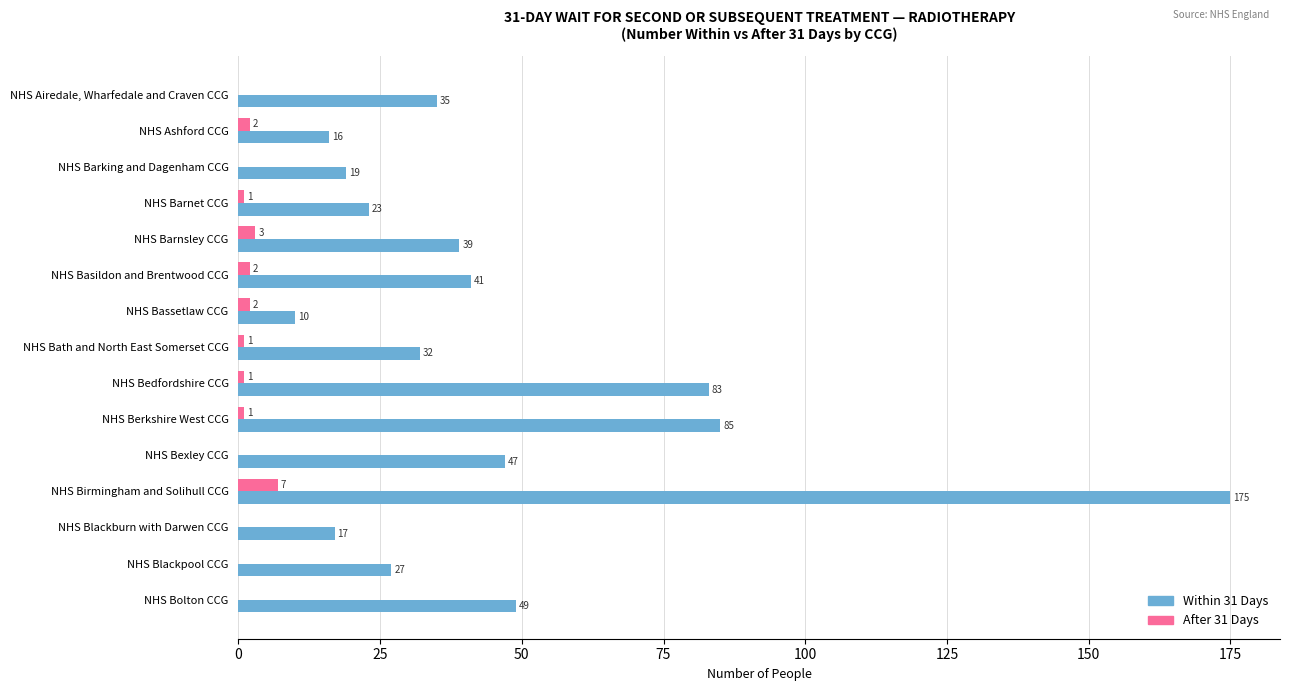

Which series has the largest total across all categories?

Within 31 Days